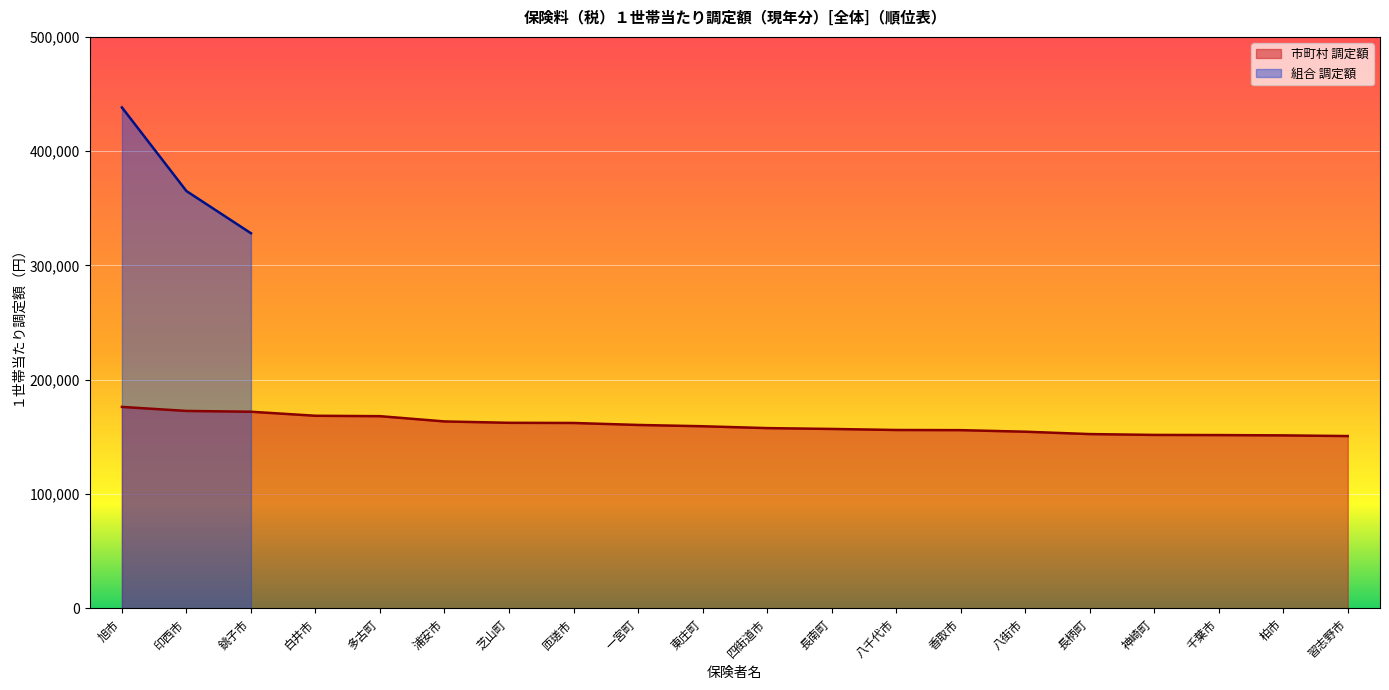

Which has a higher value, 旭市 or 芝山町?

旭市